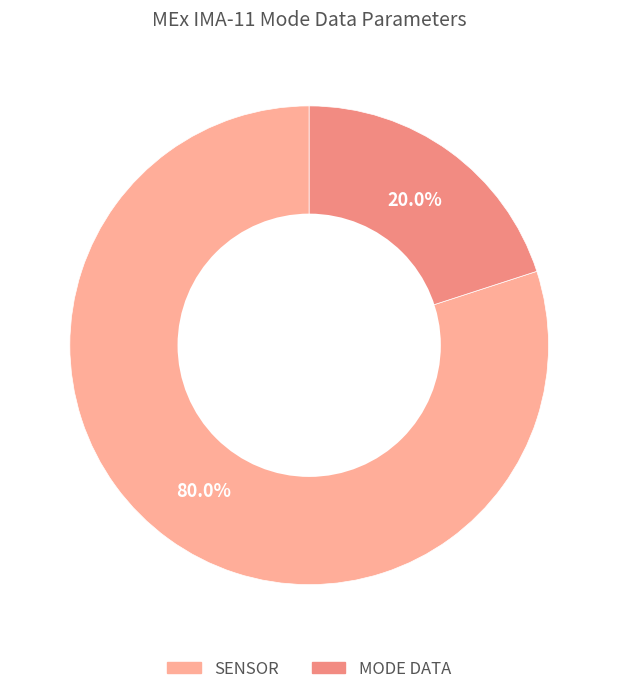

Is there any slice that represents more than half of the pie?

Yes